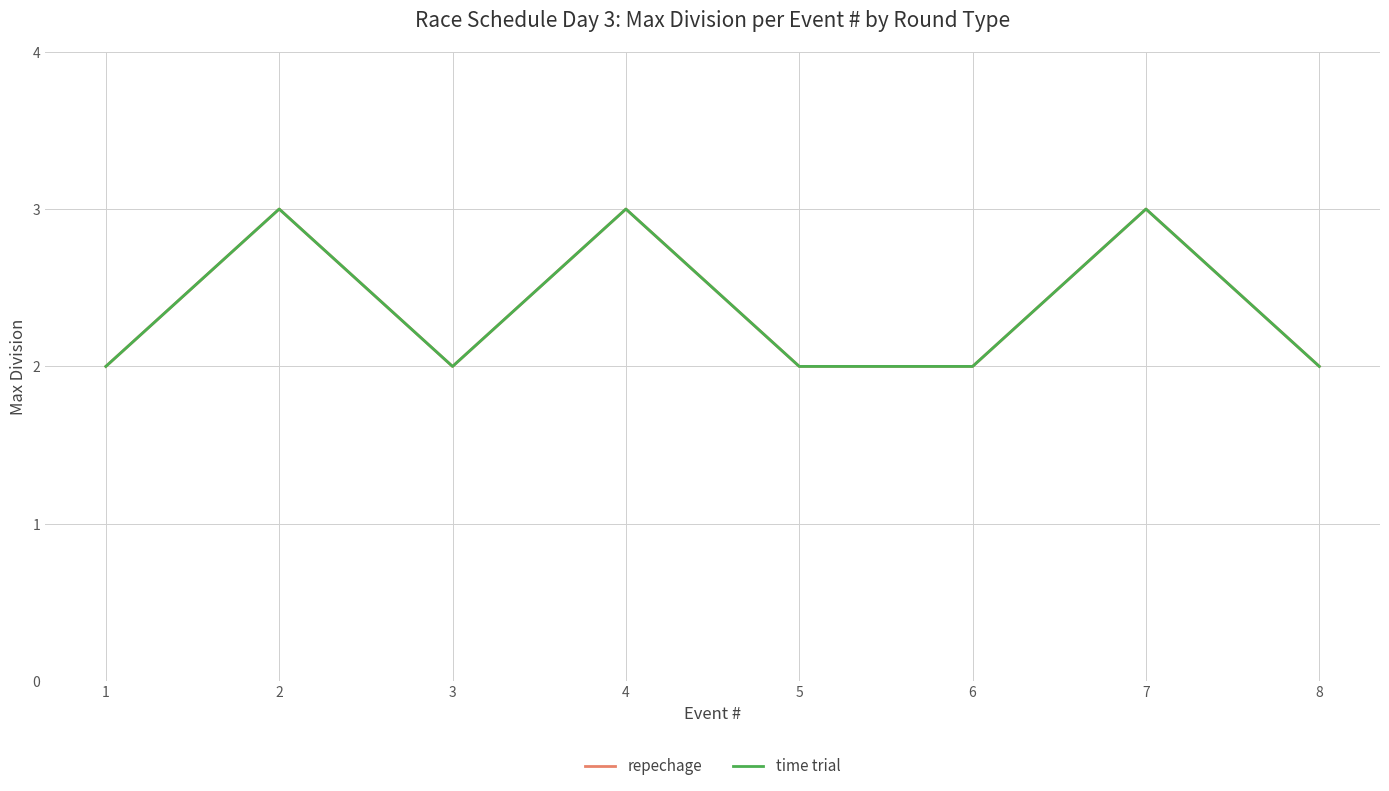

Does the chart display data point markers on the line(s)?

No